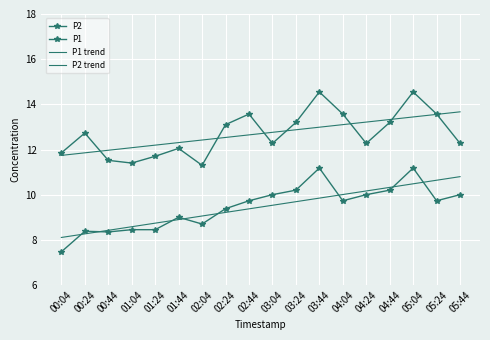

The P2 series shows 11.2 at 03:44. True or false?

True